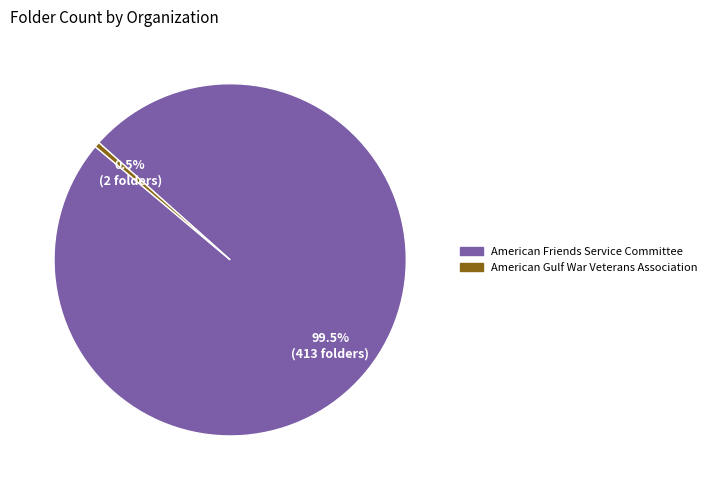

Does any single category account for the majority?

Yes